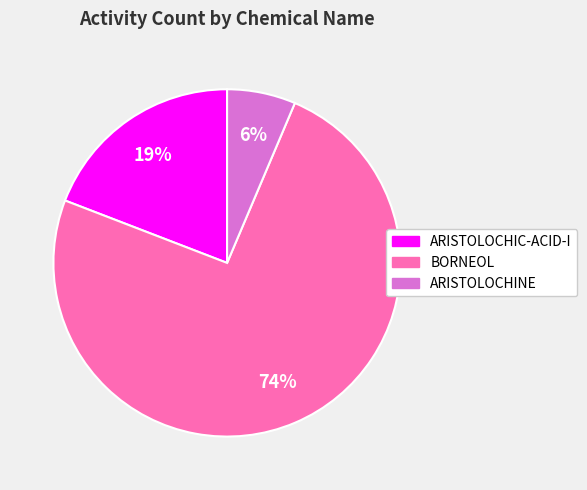

Approximately how many times larger is the value at ARISTOLOCHINE compared to BORNEOL?

0.1